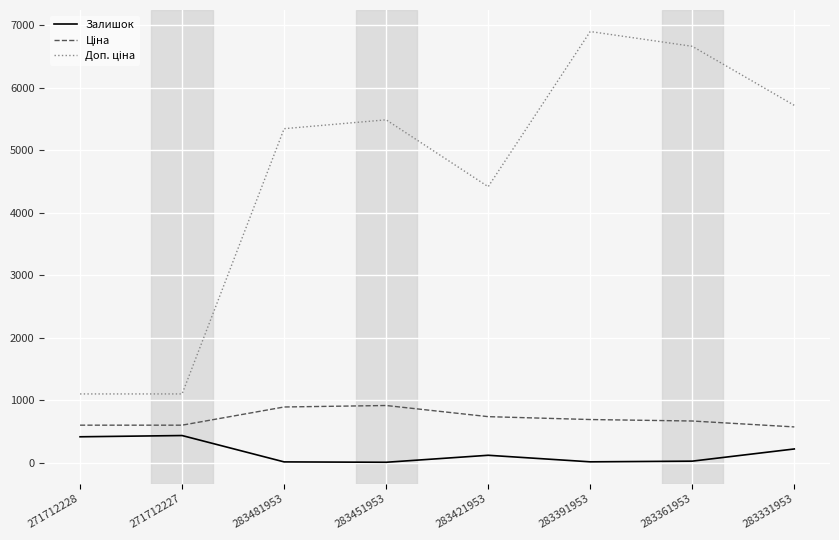

How many lines are shown in the chart?

3